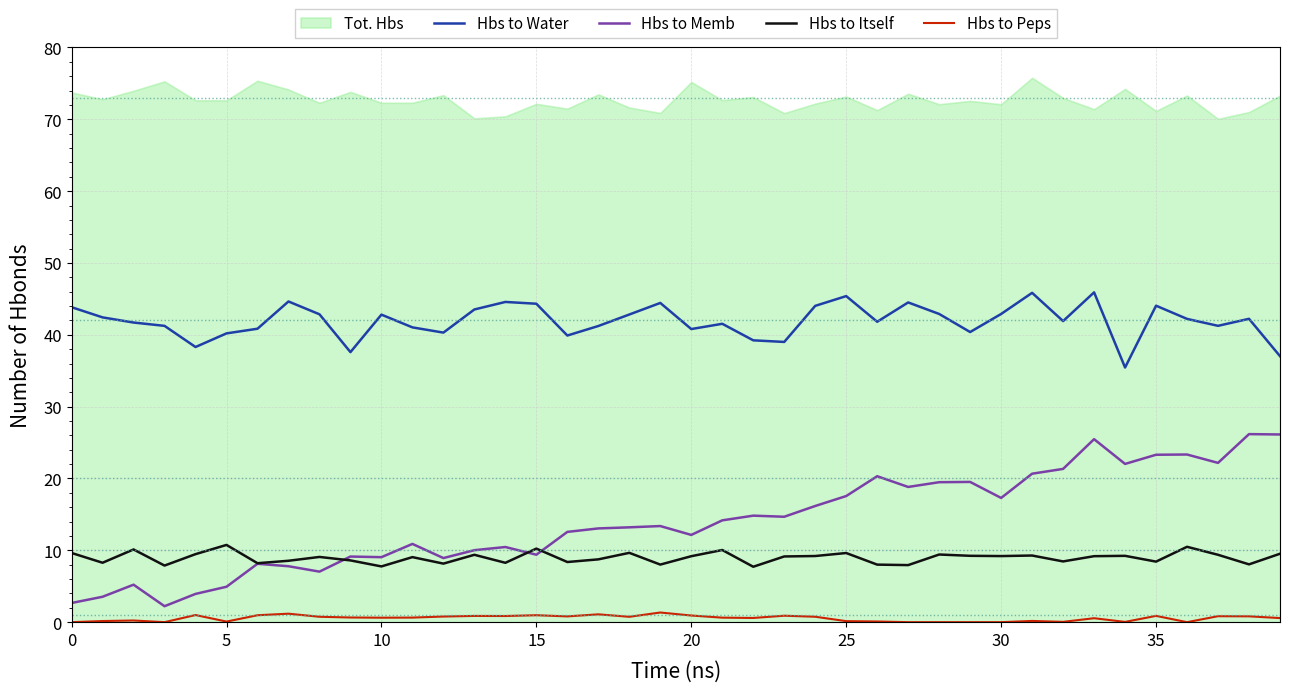

What is the minimum value for Hbs to Water?

35.5